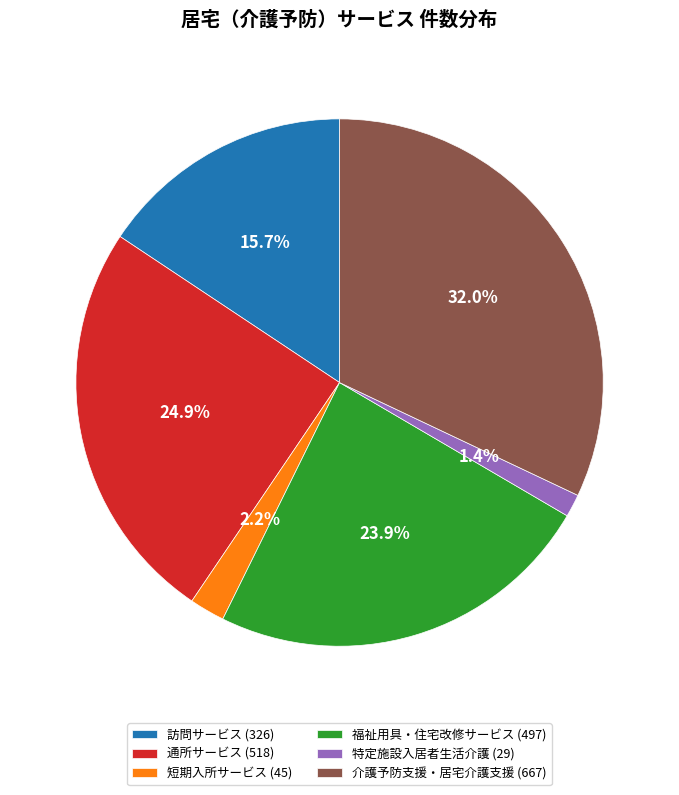

Does any single category account for the majority?

No